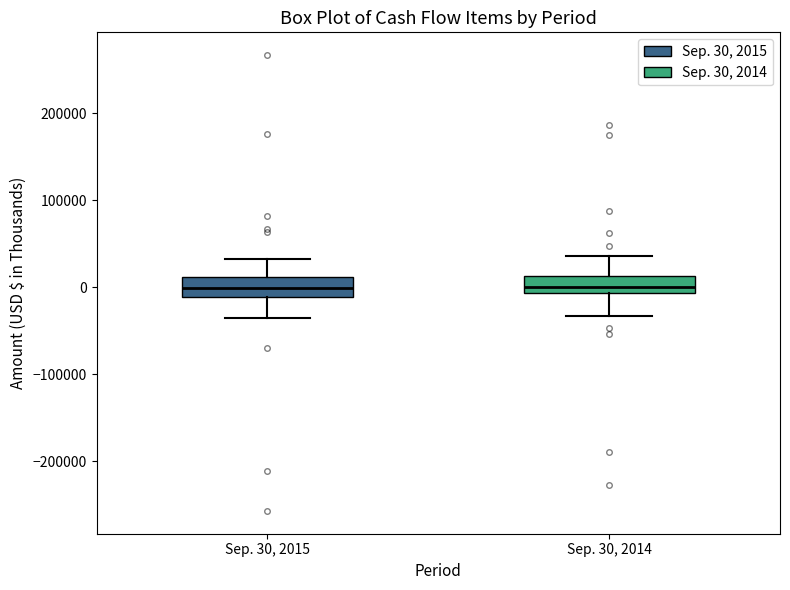

Where does the median line of the box for Sep. 30, 2014 sit on the y-axis? The values are not printed on the chart, so give them approximately, as read against the axis.

0